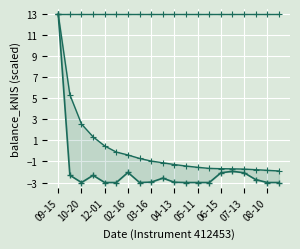

Which category has the highest value across all series?

09-15